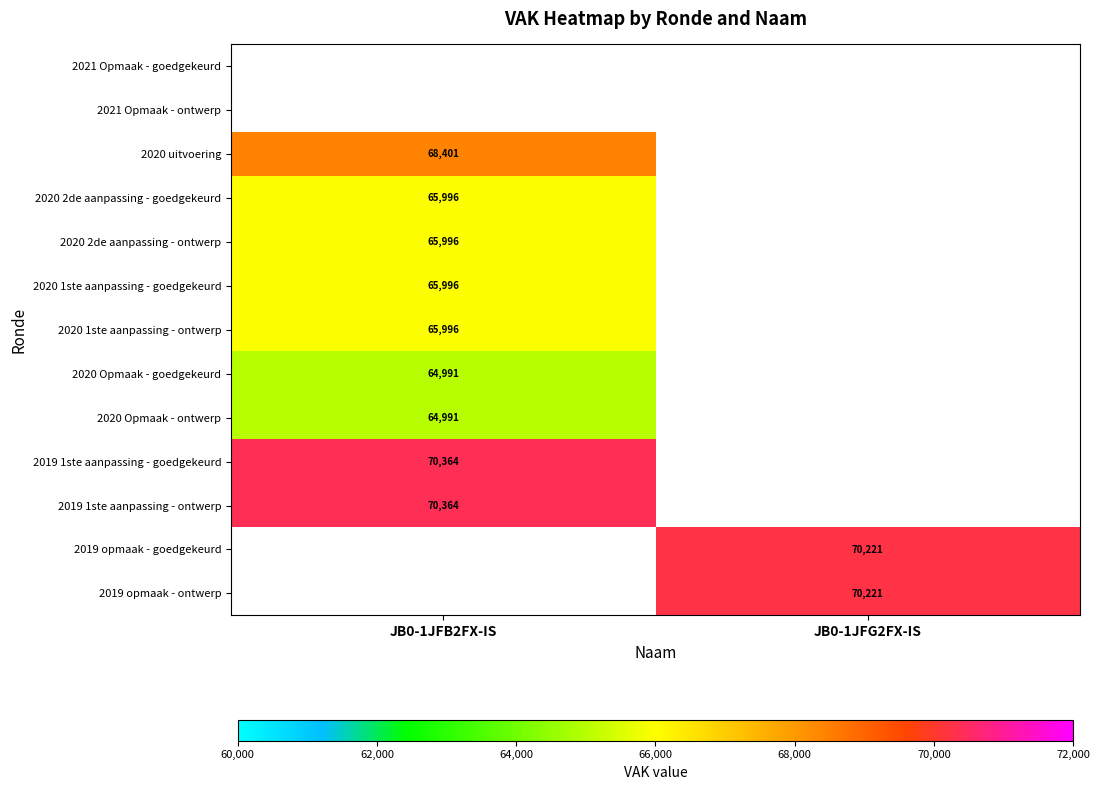

Is it true that 2019 1ste aanpassing - goedgekeurd equals 70364.0 at JB0-1JFB2FX-IS?

True